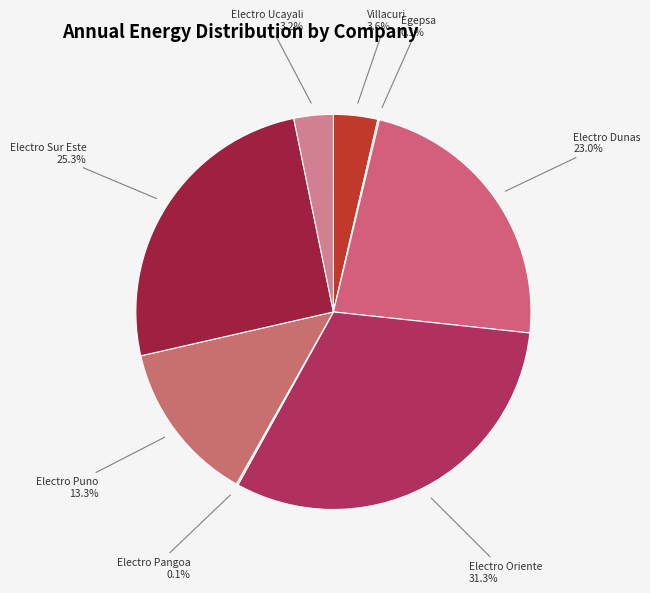

What percentage is NOT represented by Electro Puno?

86.7%